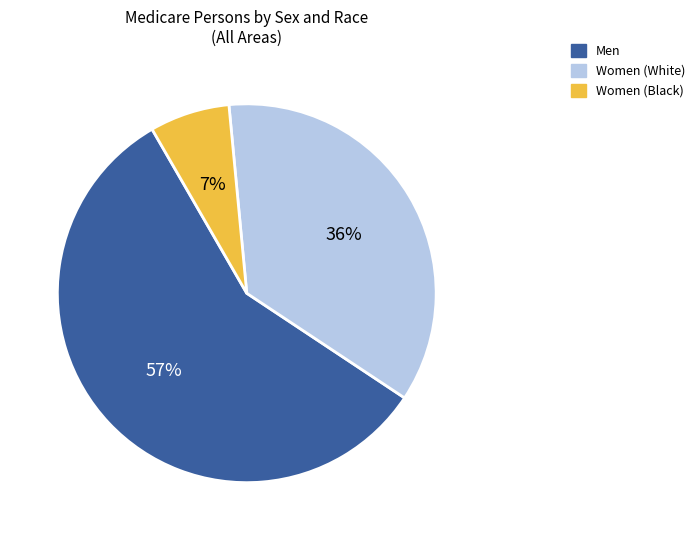

To the nearest percent, what is the average slice percentage?

33%